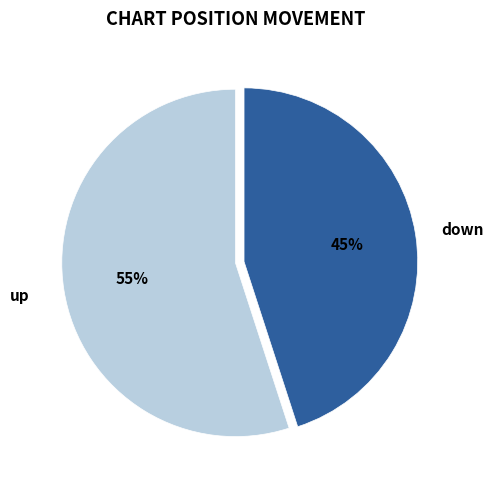

To the nearest percent, what is the average slice percentage?

50%